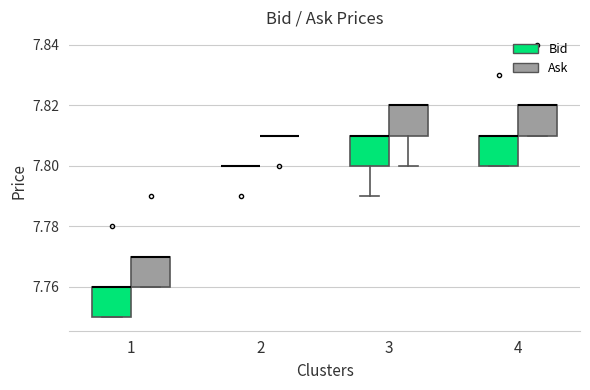

Reading left to right, transcribe this box plot: for each box, give where its median line is, the range the box spans, and where its two whiskers end, as read against the y-axis. The values are not printed on the chart, so give them approximately, as read against the axis.

1 (Bid): median 7.76 (drawn on the box's upper edge), box 7.75 to 7.76, whiskers 7.75 to 7.76
1 (Ask): median 7.77 (drawn on the box's upper edge), box 7.76 to 7.77, whiskers 7.76 to 7.77
2 (Bid): box collapsed to a line at 7.80, whiskers 7.80 to 7.80
2 (Ask): box collapsed to a line at 7.81, whiskers 7.81 to 7.81
3 (Bid): median 7.81 (drawn on the box's upper edge), box 7.80 to 7.81, whiskers 7.79 to 7.81
3 (Ask): median 7.82 (drawn on the box's upper edge), box 7.81 to 7.82, whiskers 7.80 to 7.82
4 (Bid): median 7.81 (drawn on the box's upper edge), box 7.80 to 7.81, whiskers 7.80 to 7.81
4 (Ask): median 7.82 (drawn on the box's upper edge), box 7.81 to 7.82, whiskers 7.81 to 7.82